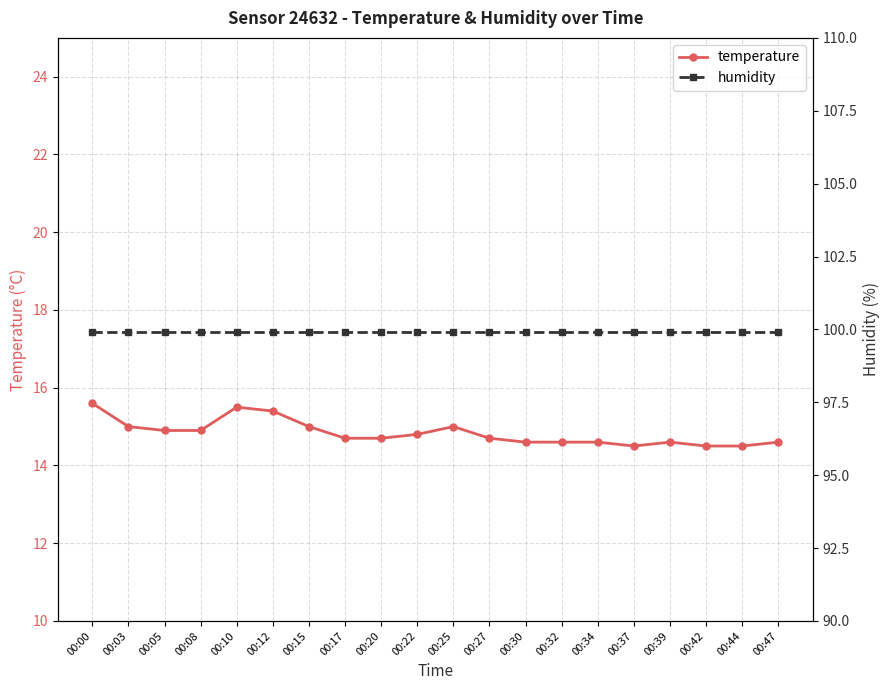

True or false: temperature and humidity cross at least once.

False